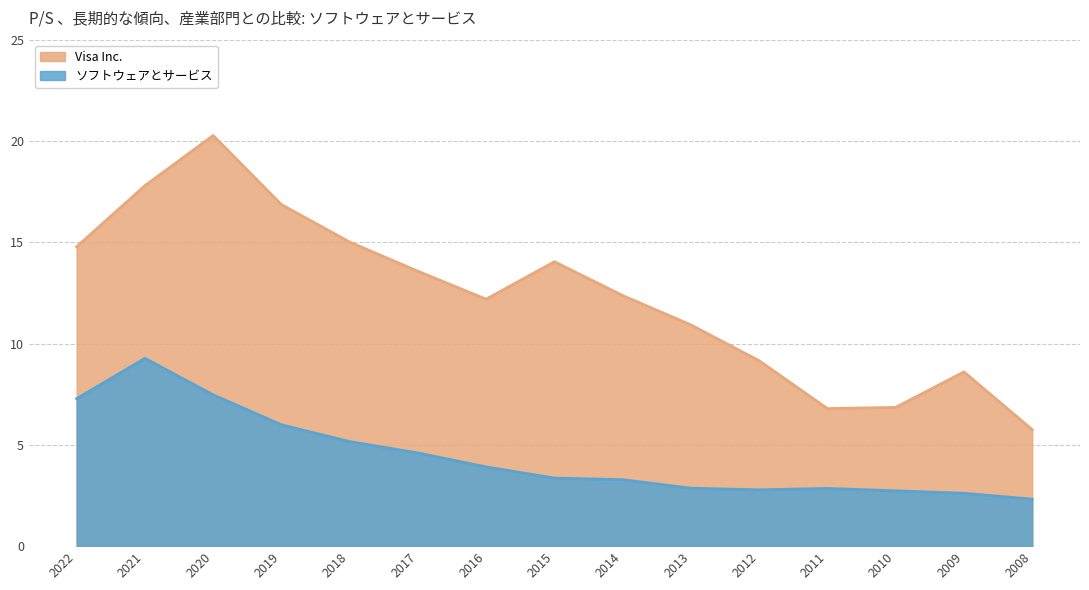

What is the highest value of the Visa Inc. series?

20.3